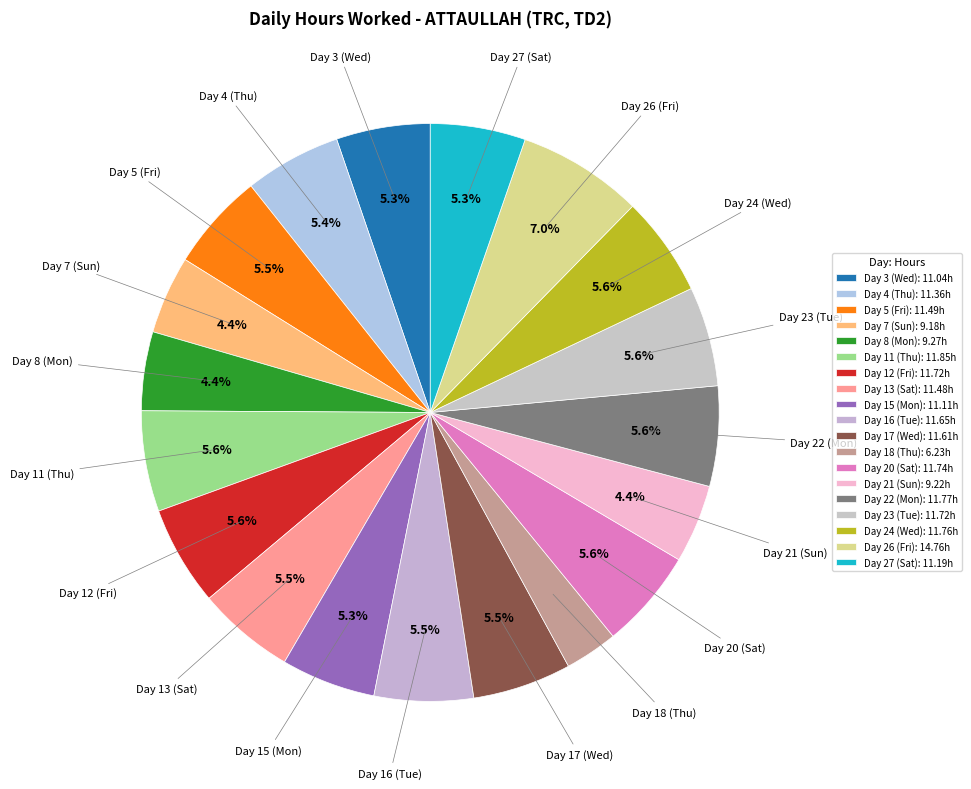

Count the number of slices in the pie.

19